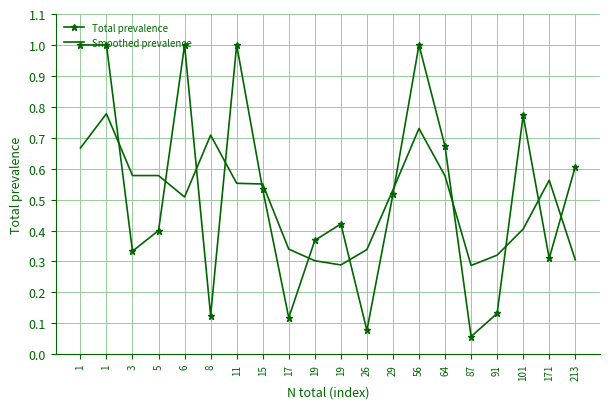

Count the number of categories in the chart.

20